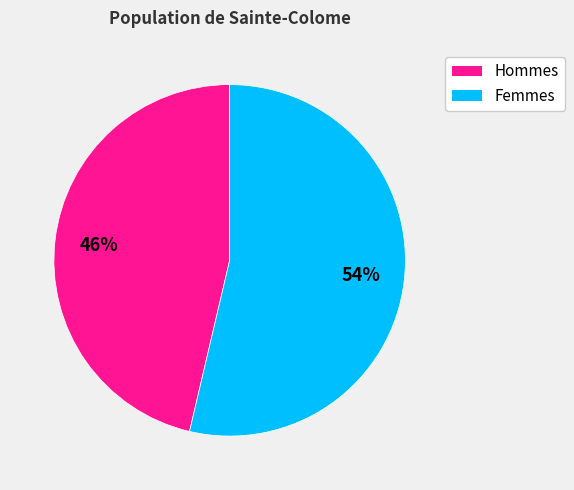

Is there a majority slice in this chart?

Yes